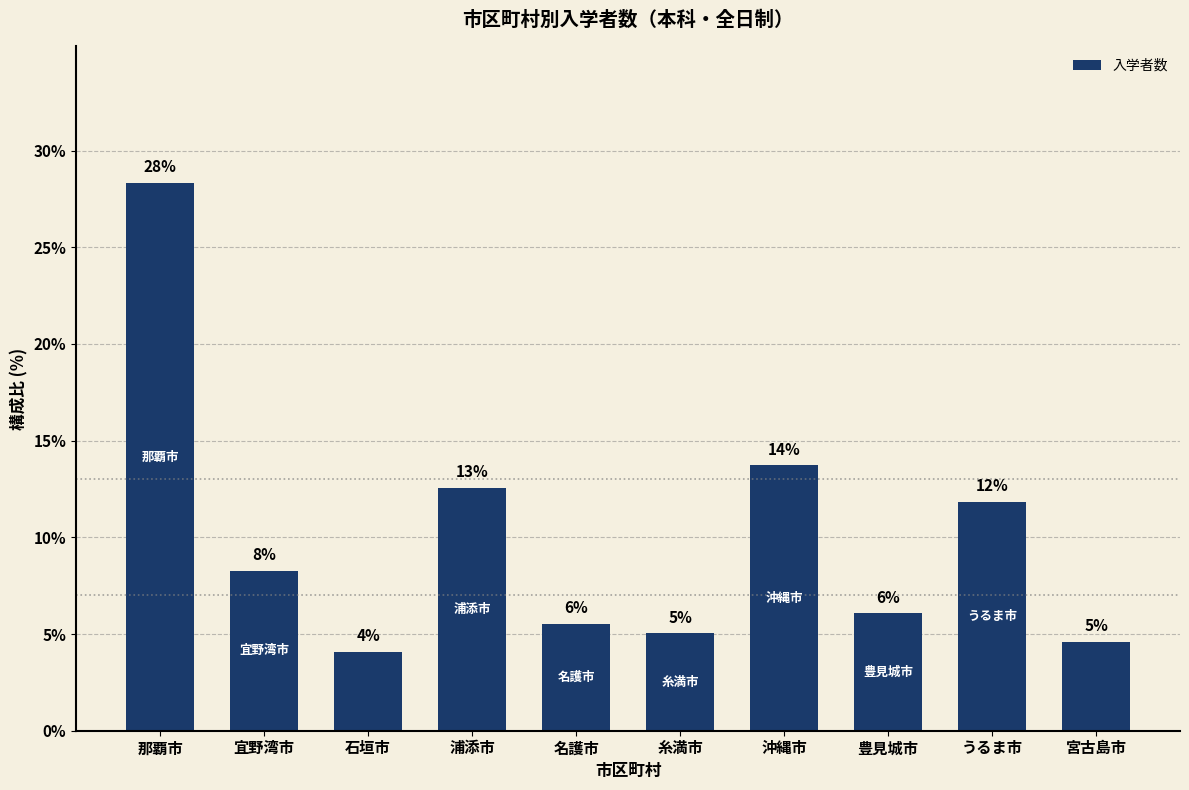

What is the smallest value displayed?

4.1